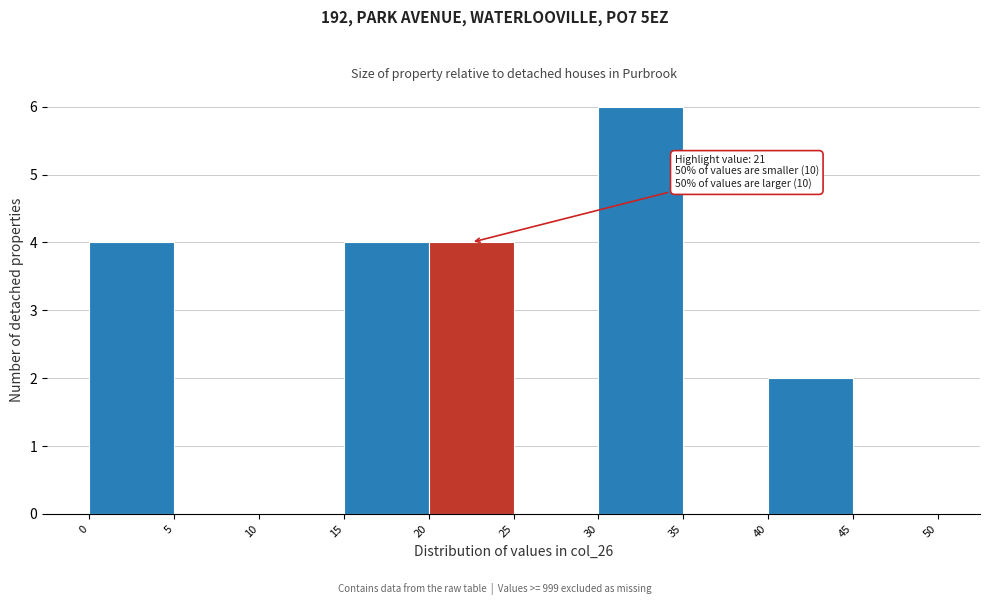

Over which range of the x-axis is the bar tallest?

30 to 35